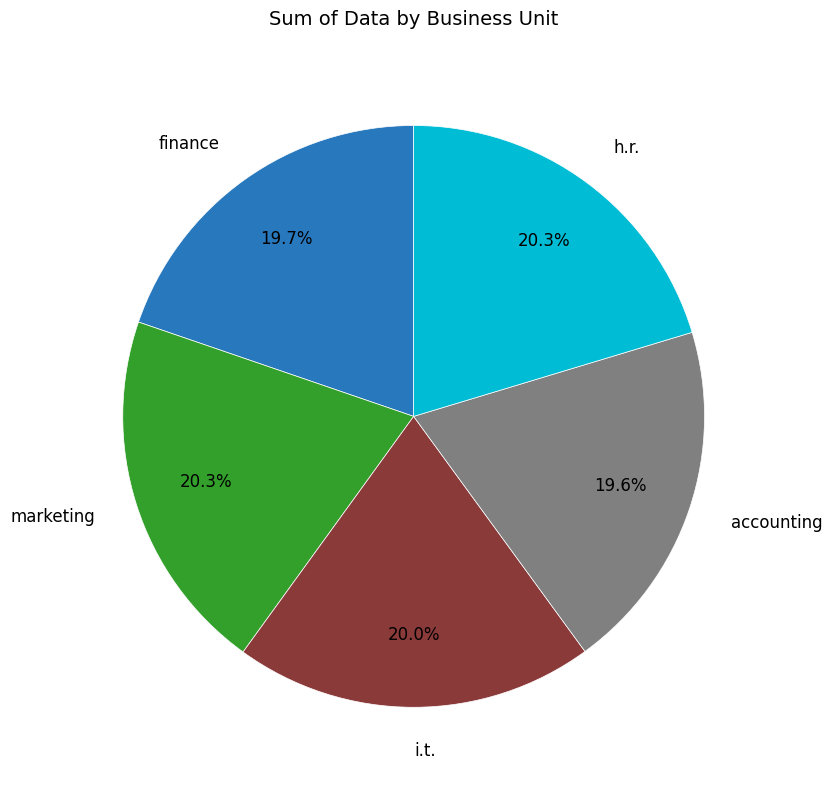

The i.t. slice represents 12% of the pie. True or false?

False